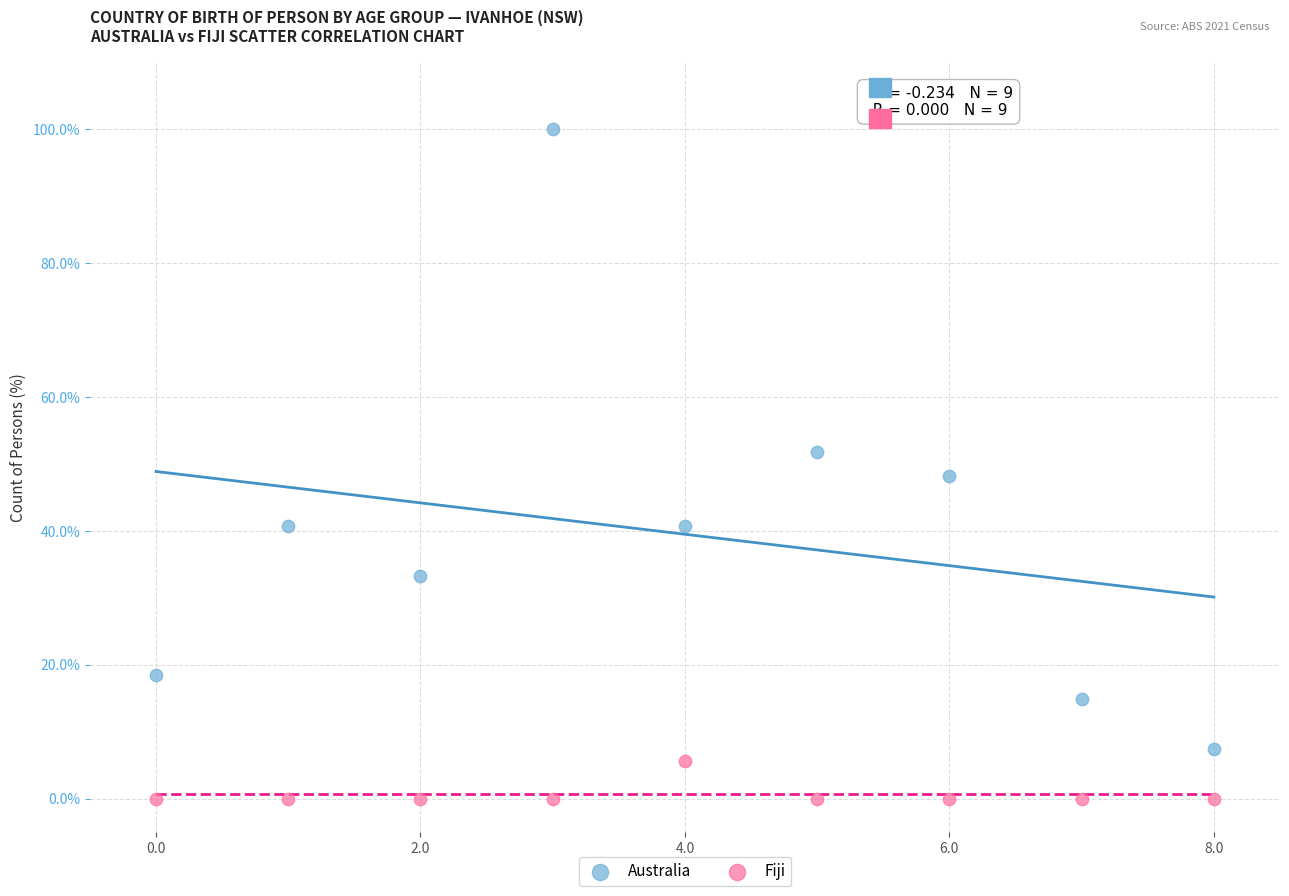

Which series reaches the minimum Y coordinate?

Fiji